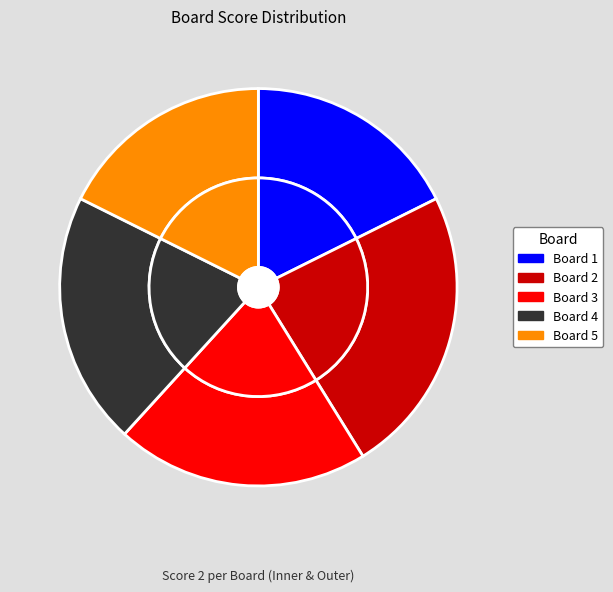

What percentage is the 5 slice, to the nearest percent?

18%